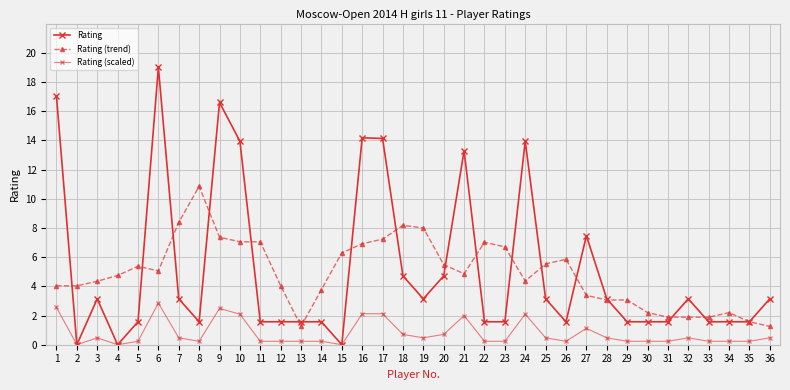

Read the Rating value at 33.

1.6